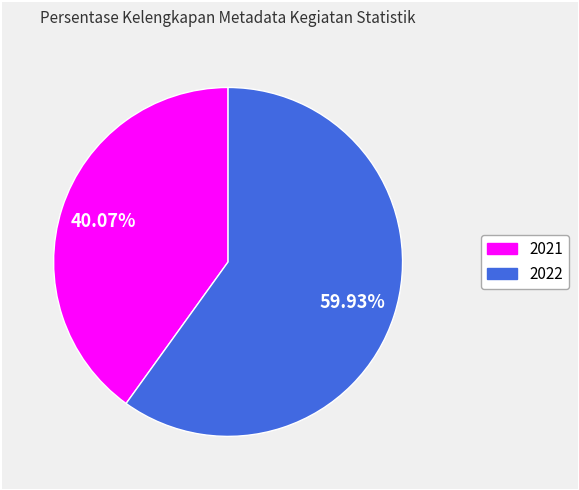

To the nearest percent, what percentage of the pie is 2022?

60%